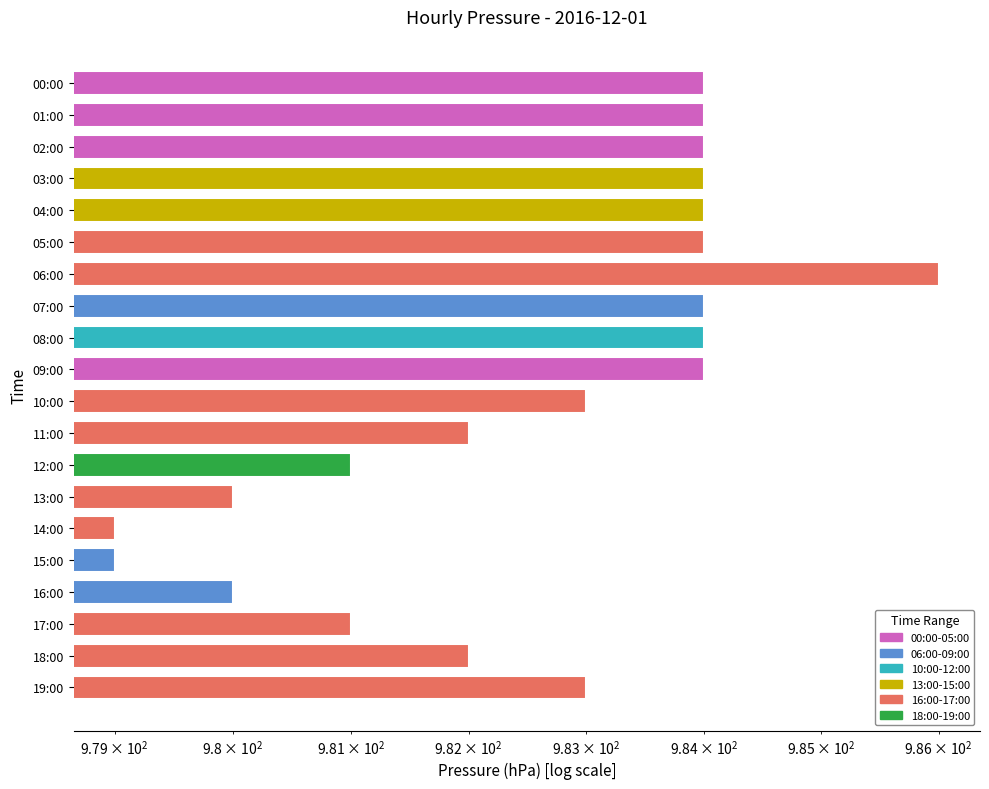

The value at 09:00 is 239. True or false?

False